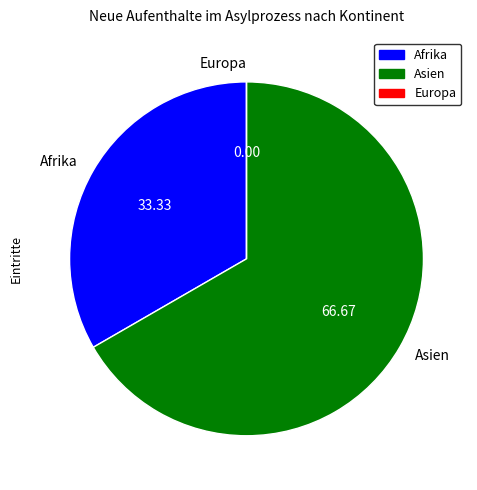

Is there a majority slice in this chart?

Yes